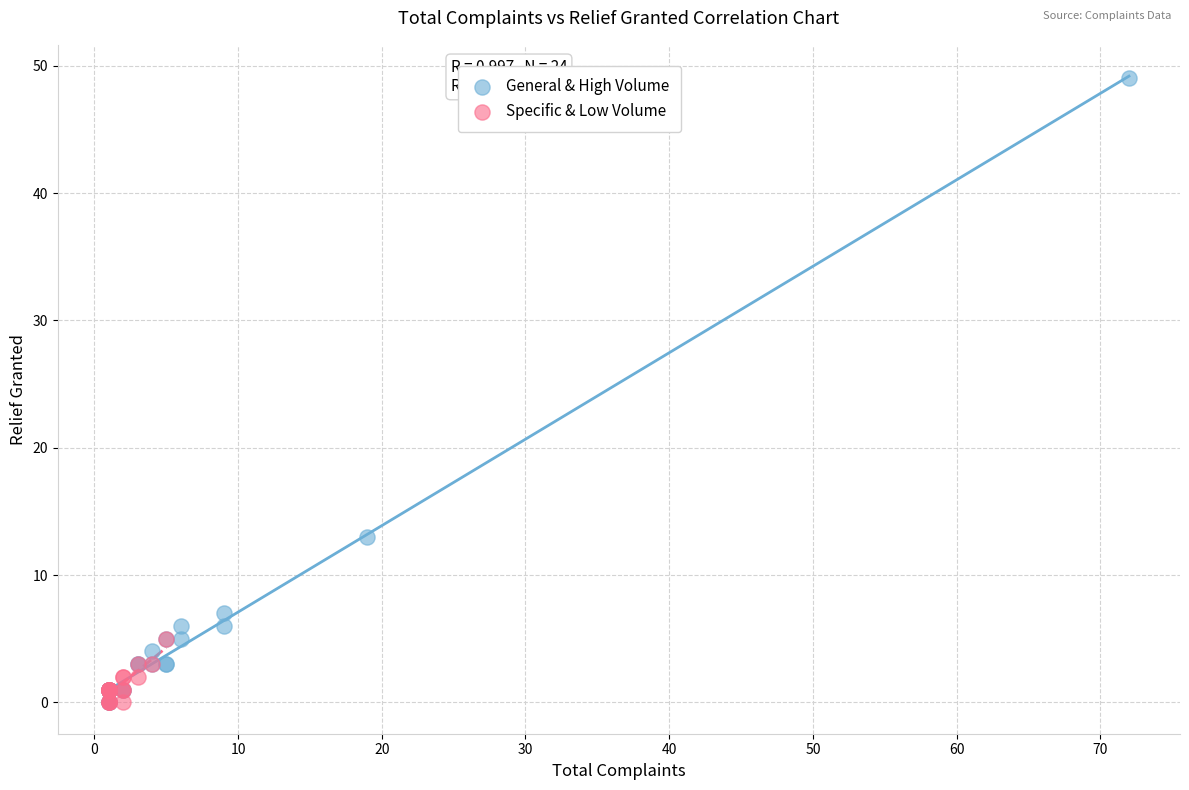

What are all the series names shown in the legend?

General & High Volume, Specific & Low Volume